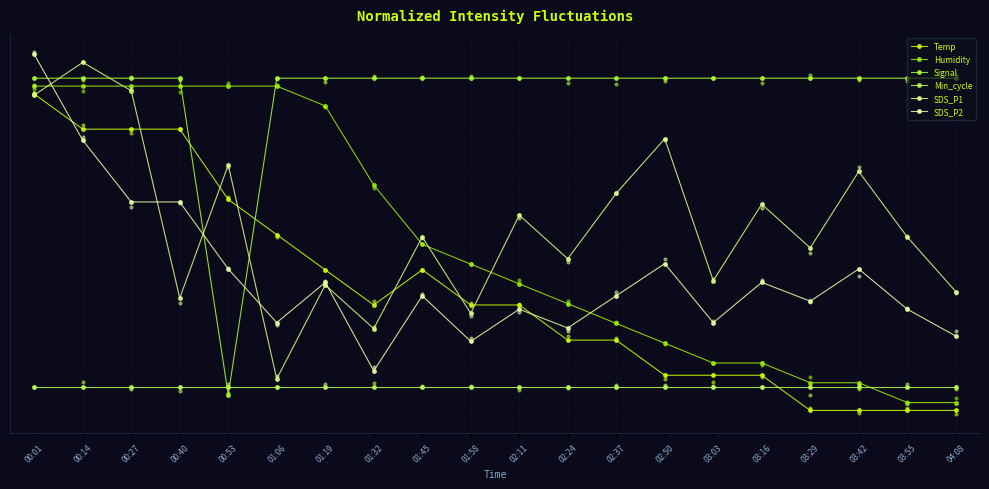

Which series has the widest spread of Y values?

Temp